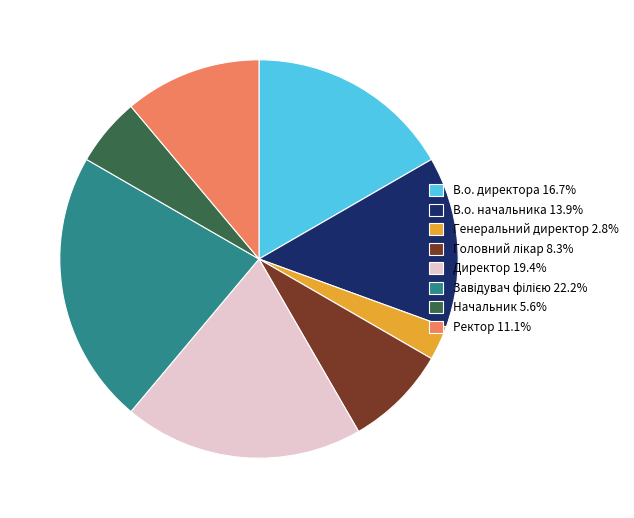

True or false: Ректор accounts for 11% of the total.

True